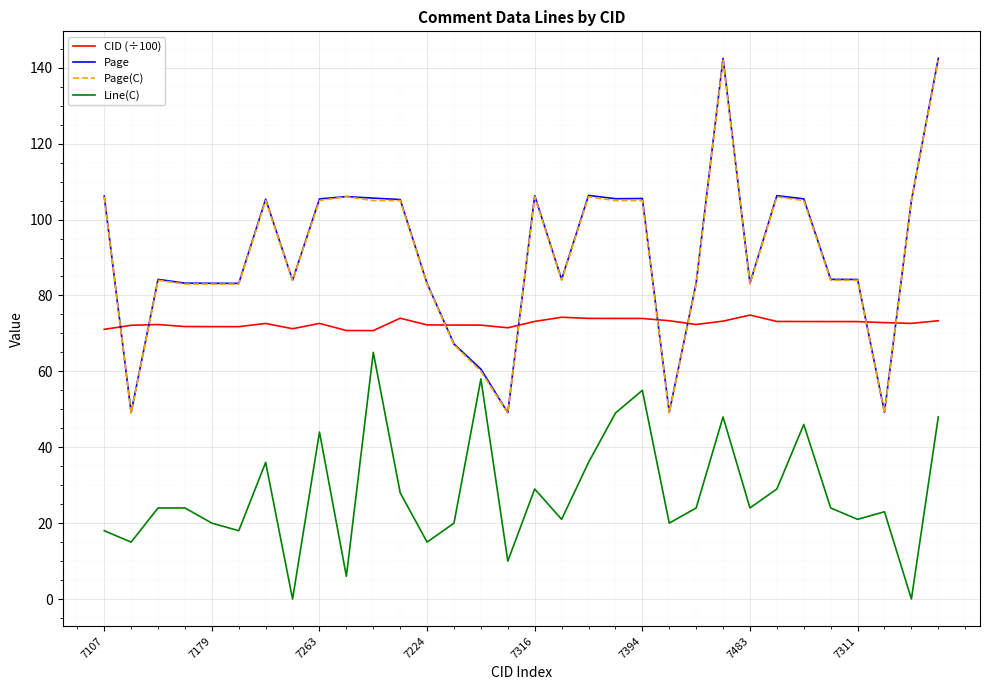

What is the maximum value for Page?

142.5